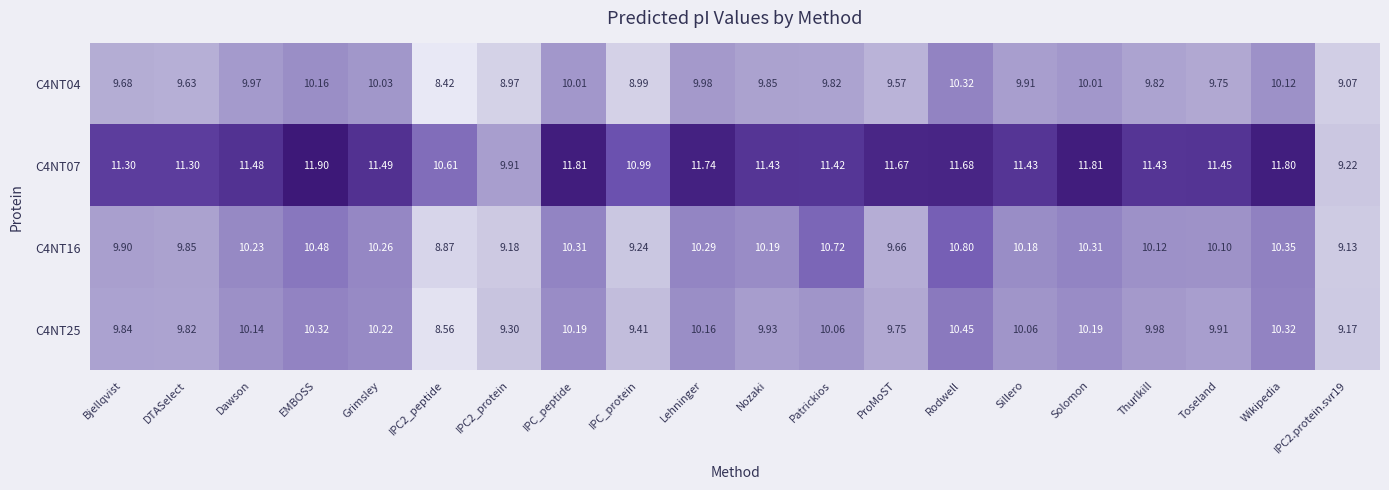

At which category is the sum across all series the highest?

Rodwell